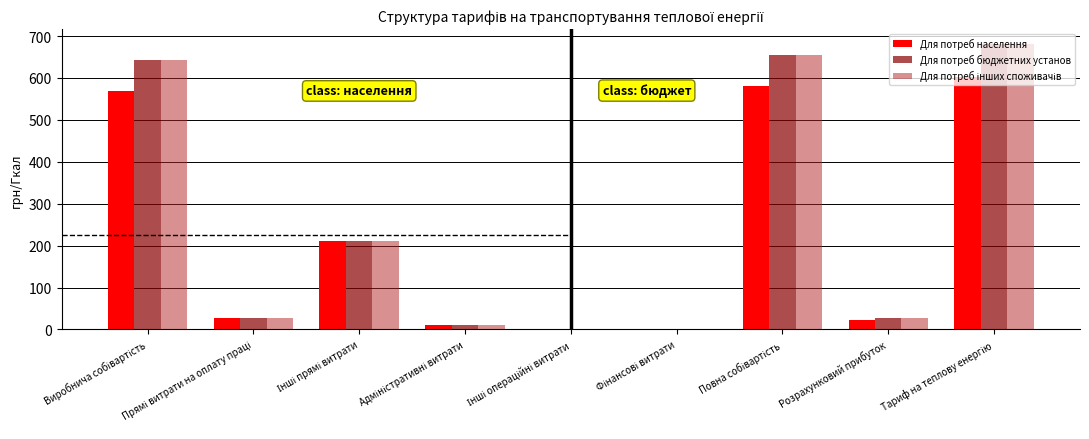

What is the sum of all Для потреб населення values?

2024.2